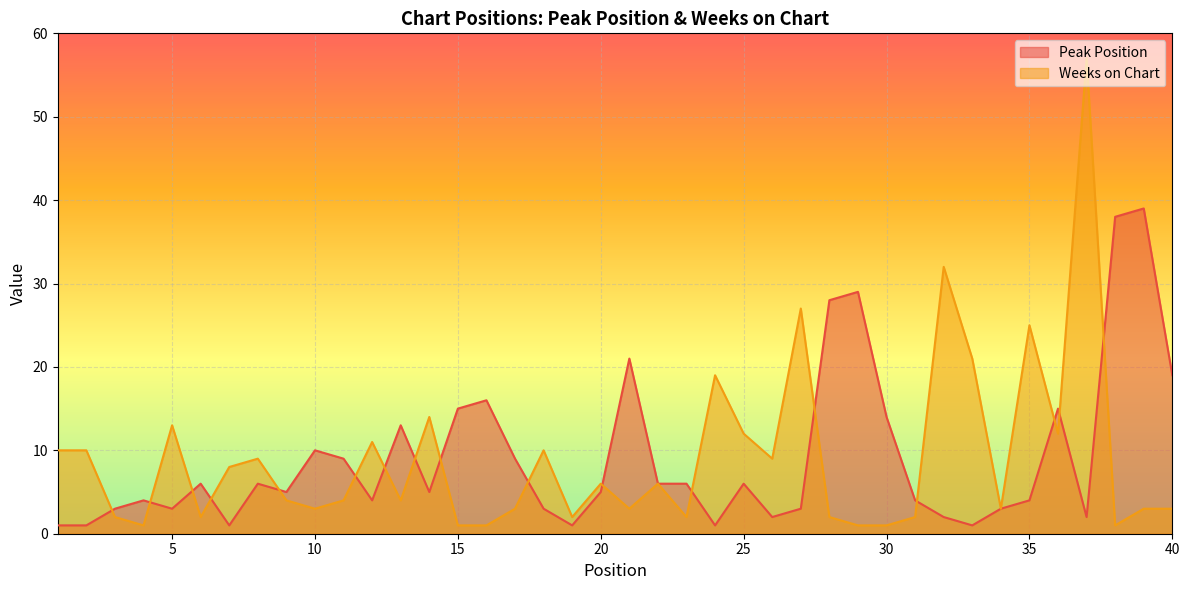

Rank the series by their average value, from highest to lowest.

Peak Position, Weeks on Chart